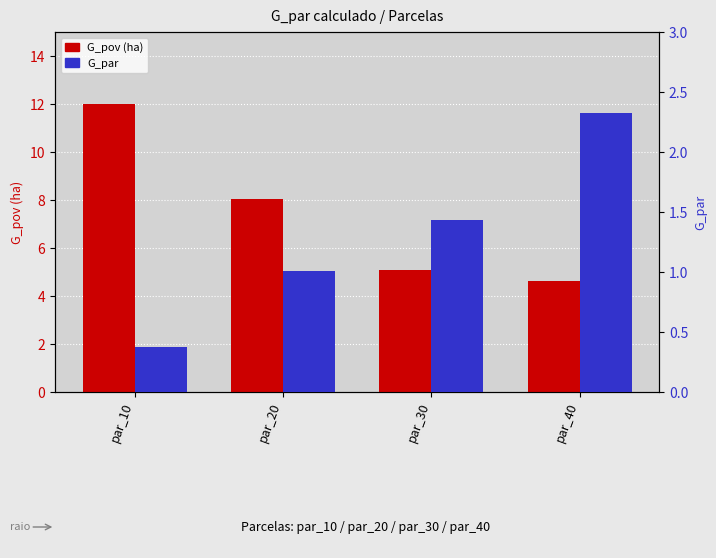

How many series are shown in this chart?

2